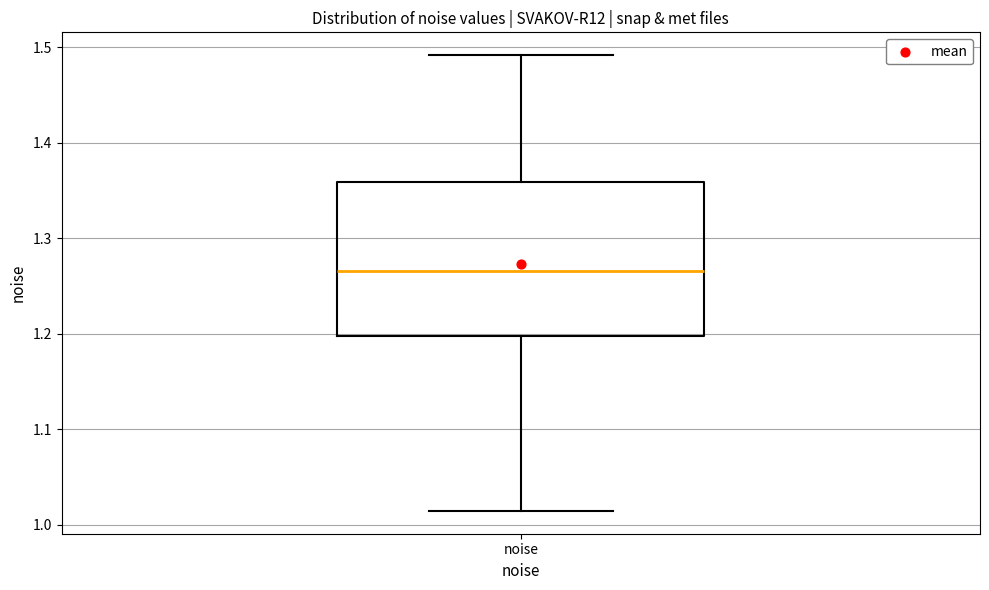

Read this box plot against the y-axis: the position of the median line, the range covered by the box, and the ends of both whiskers. The values are not printed on the chart, so give them approximately, as read against the axis.

median 1.27, box 1.20 to 1.36, whiskers 1.01 to 1.49